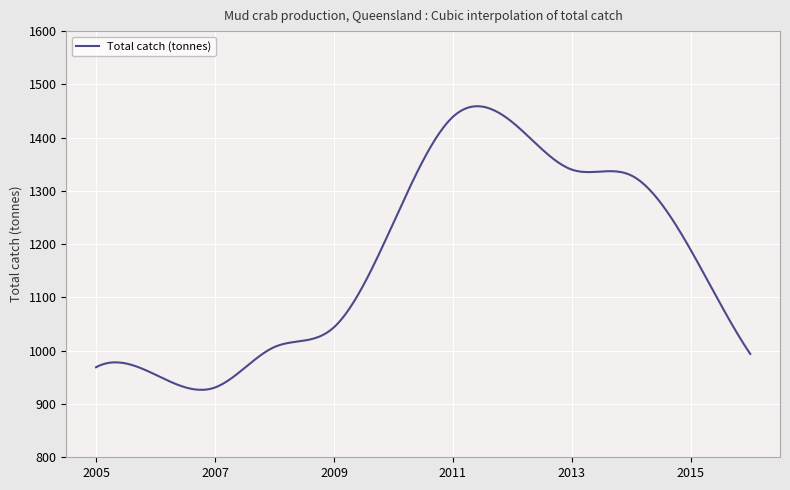

What is the greatest value displayed?

1459.0